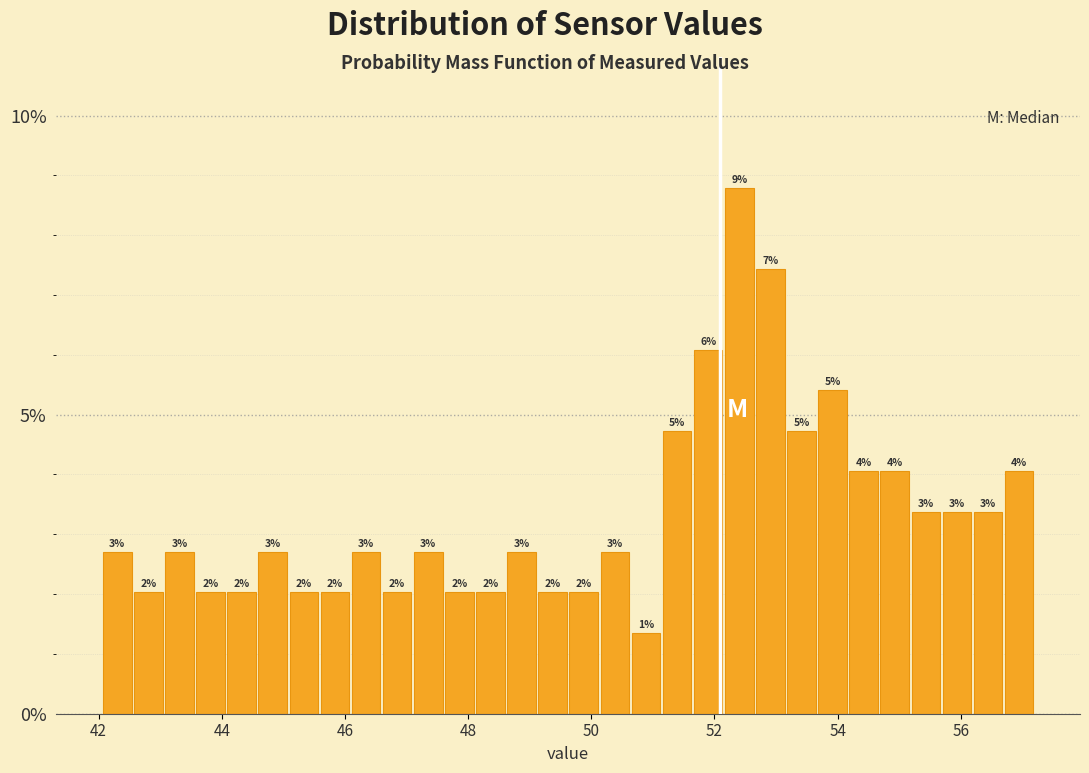

Read against the x-axis, roughly where is the centre of the tallest bar?

52.4